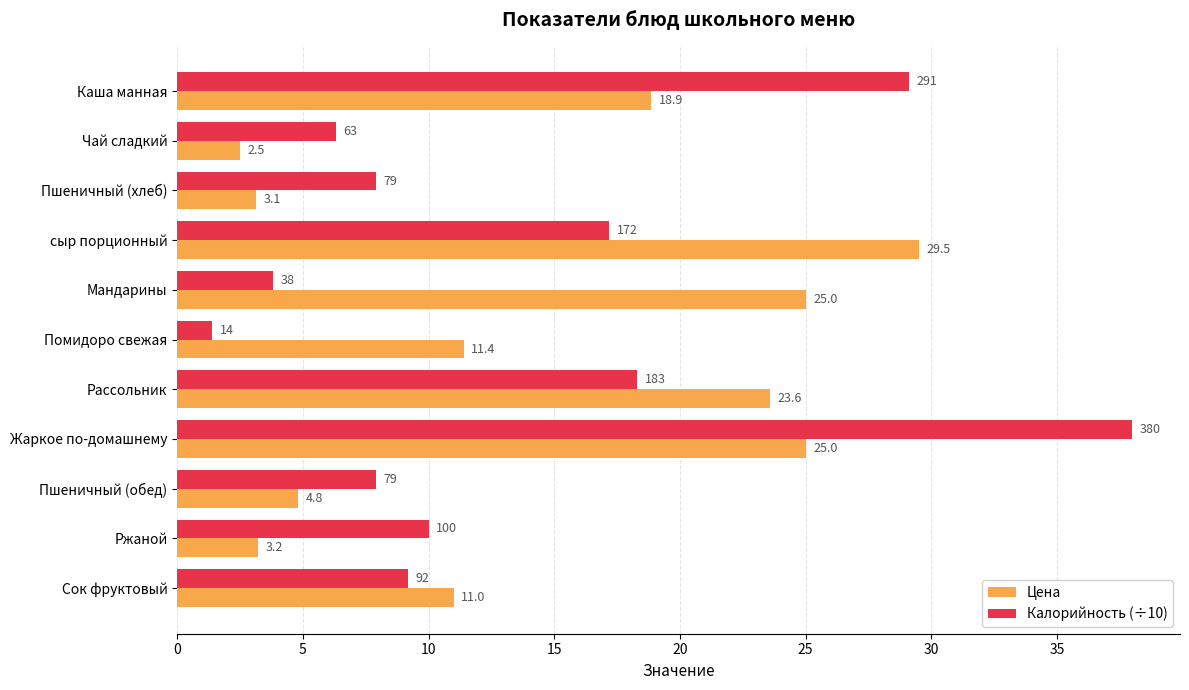

What is the spread (max minus min) of values at Жаркое по-домашнему?

13.0